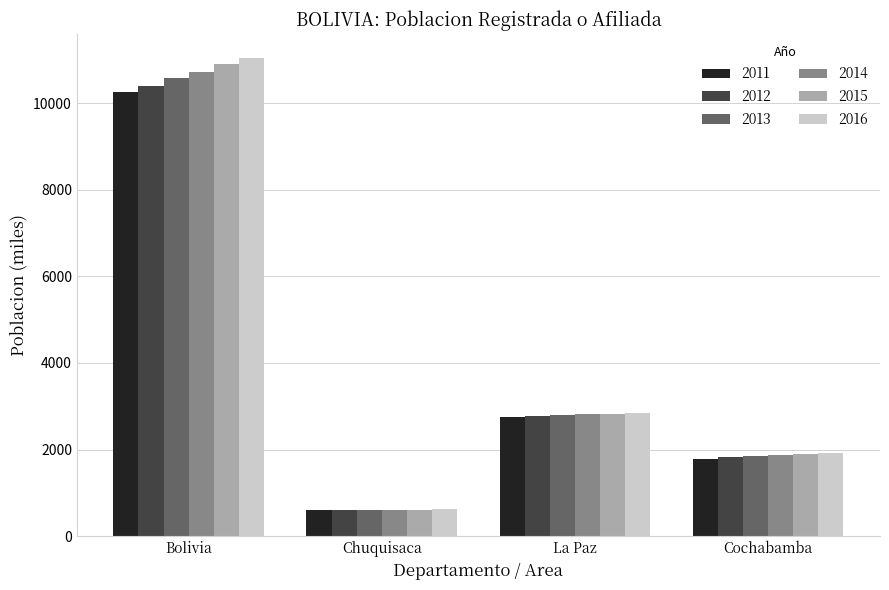

Does the chart contain stacked bars?

No